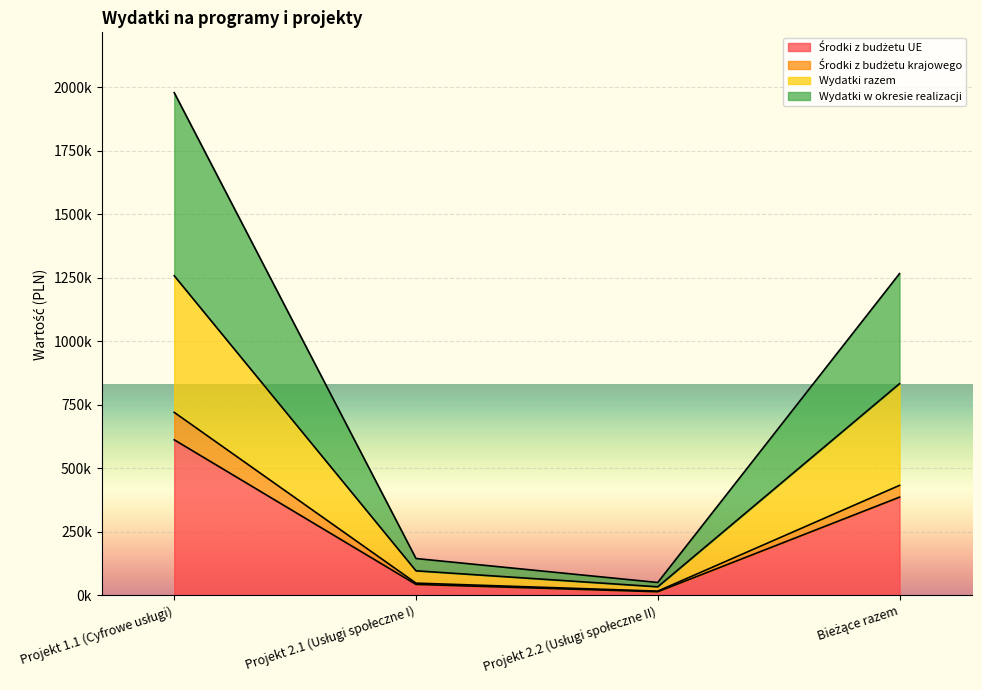

What is the label of the 3rd point from the right?

Projekt 2.1 (Usługi społeczne I)